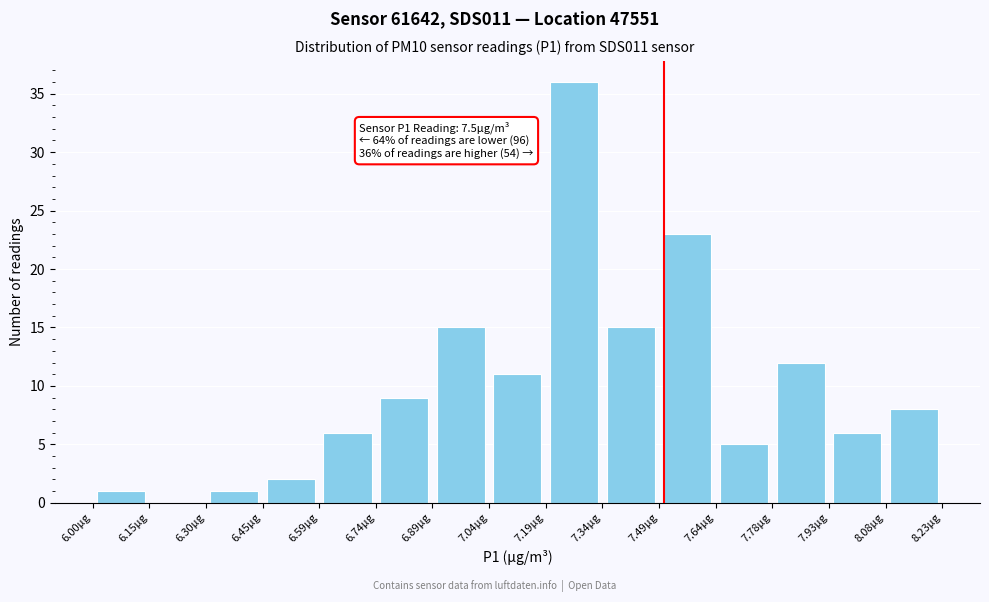

Over which range of the x-axis is the bar tallest?

7.18 to 7.34